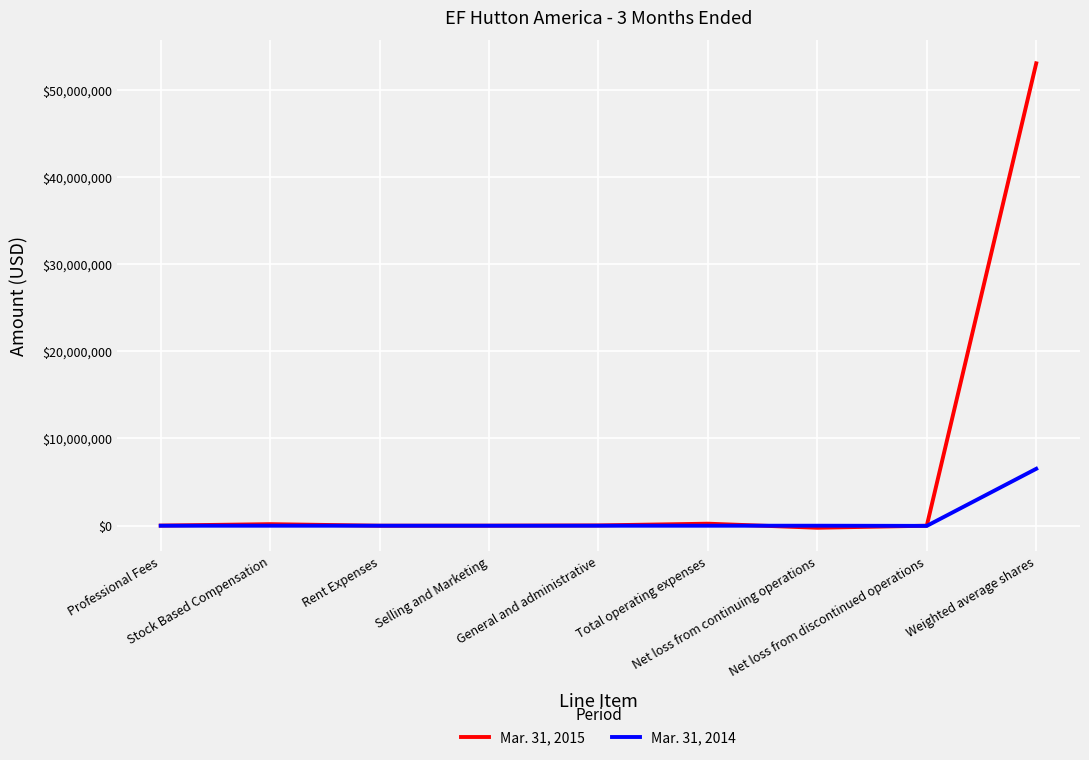

Which series has the largest total across all categories?

Mar. 31, 2015